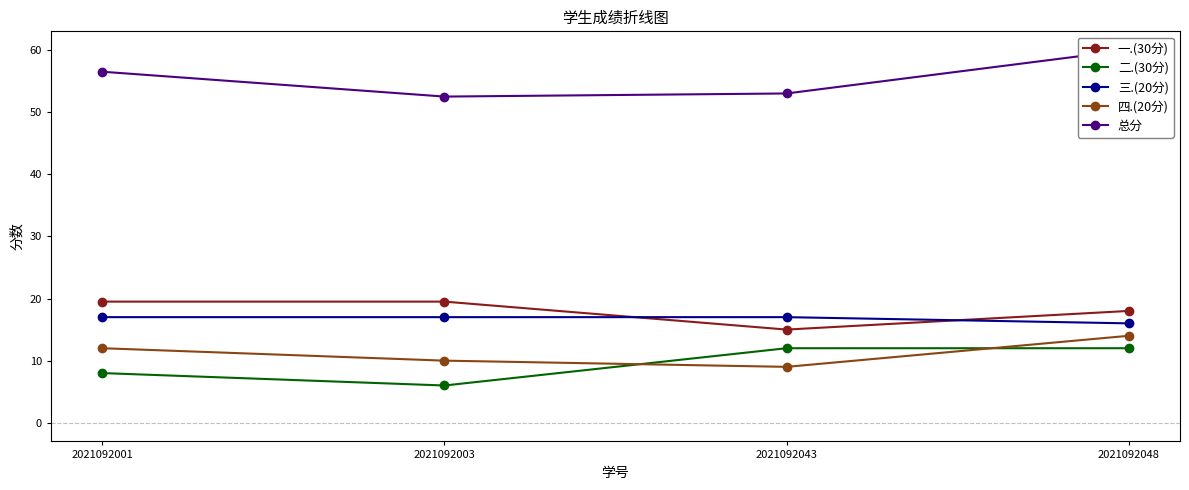

Which category has the highest value across all series?

2021092048